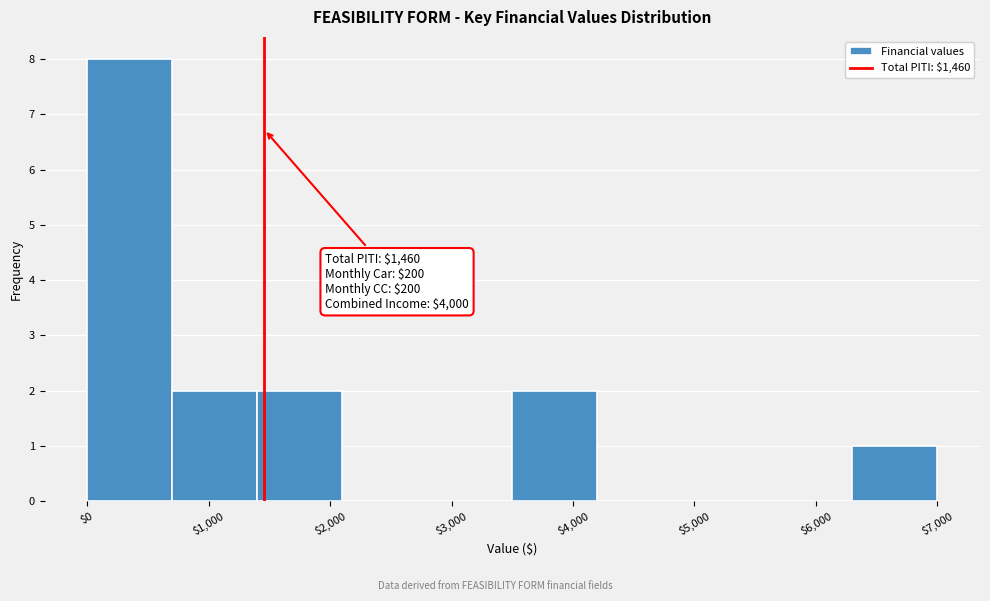

Over which range of the x-axis is the bar tallest?

0 to 700